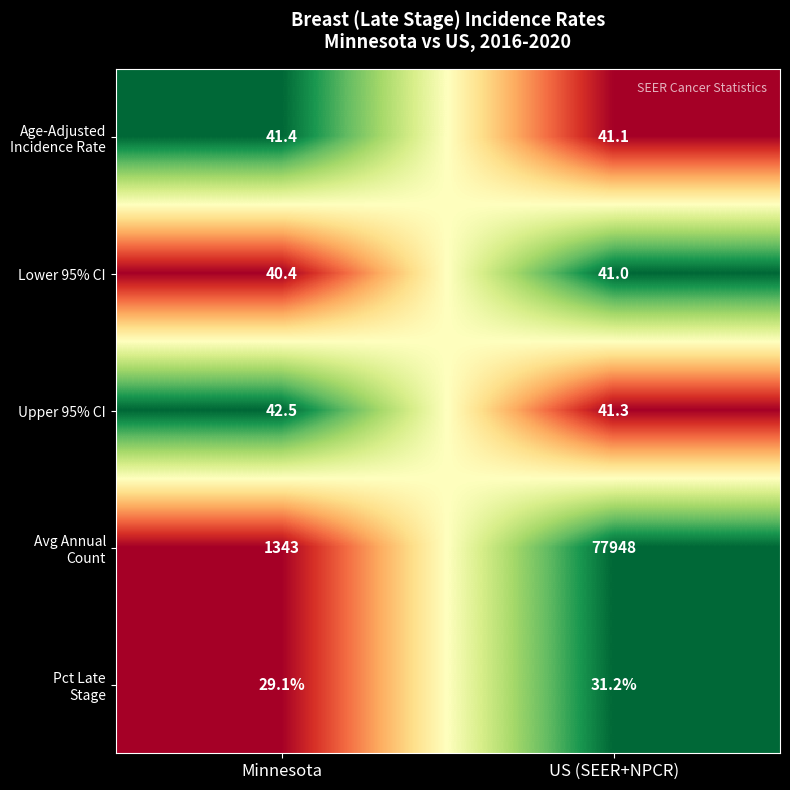

The Lower 95% CI series shows 19.2 at US (SEER+NPCR). True or false?

False